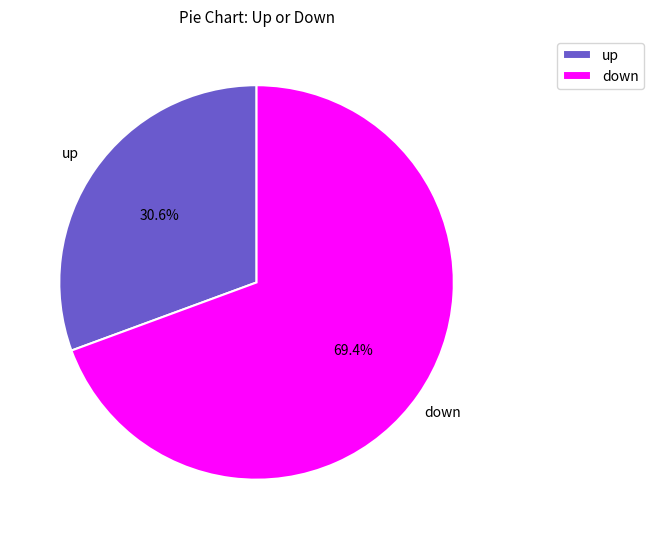

The down slice represents 69% of the pie. True or false?

True